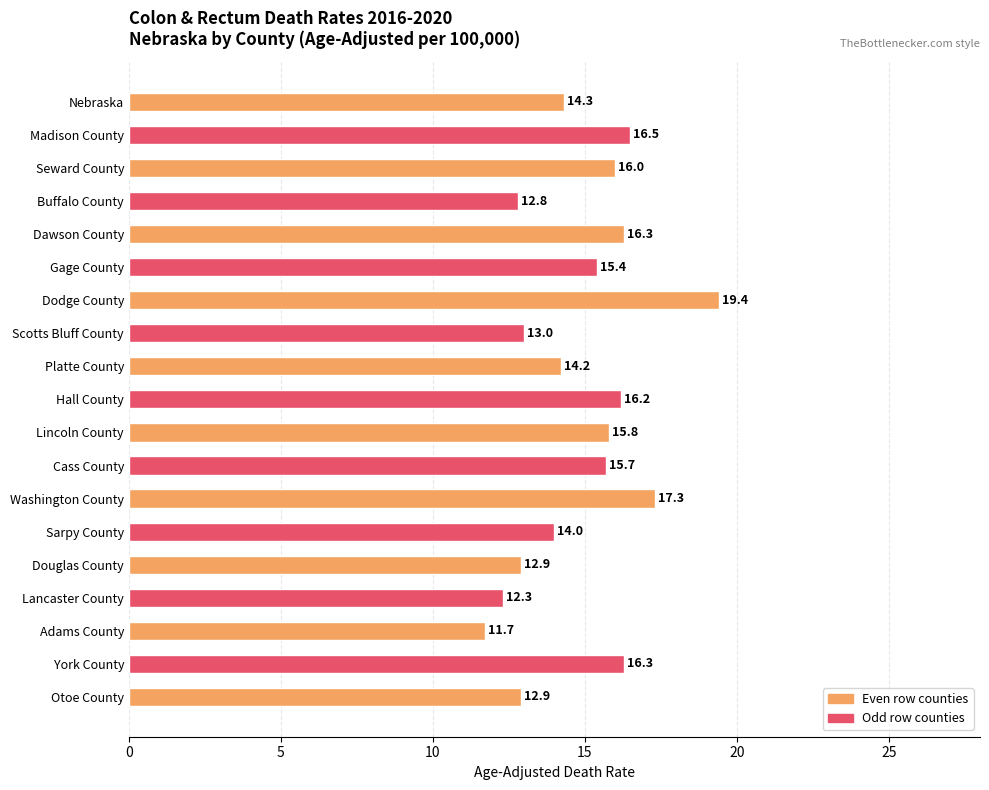

The chart shows a value of 16.7 at Adams County. True or false?

False